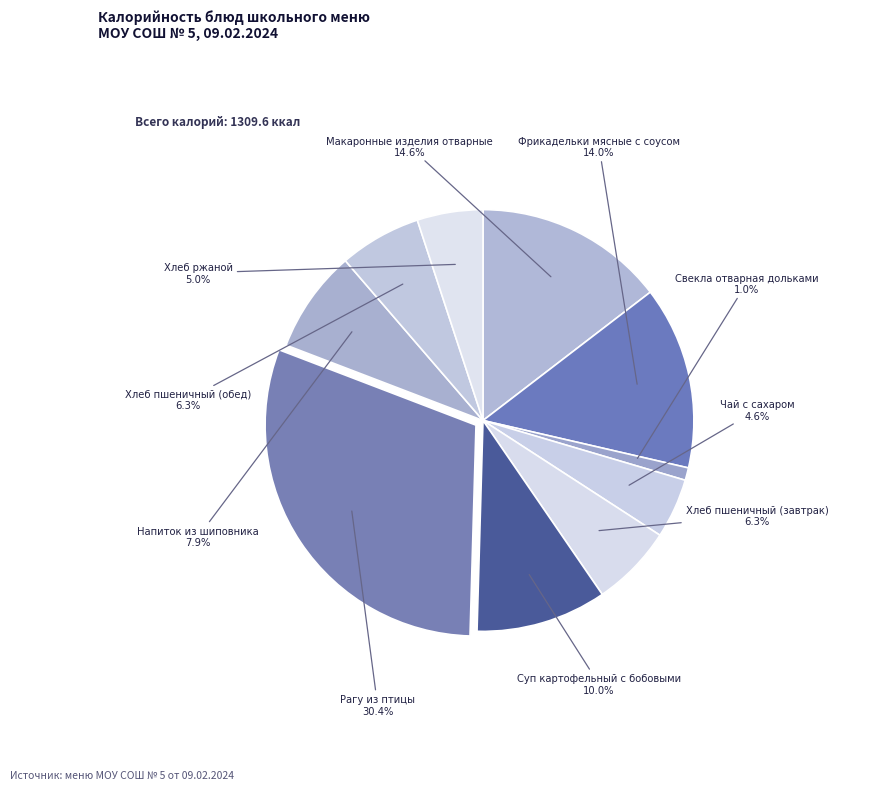

Which has a higher value, Чай с сахаром or Фрикадельки мясные с соусом?

Фрикадельки мясные с соусом